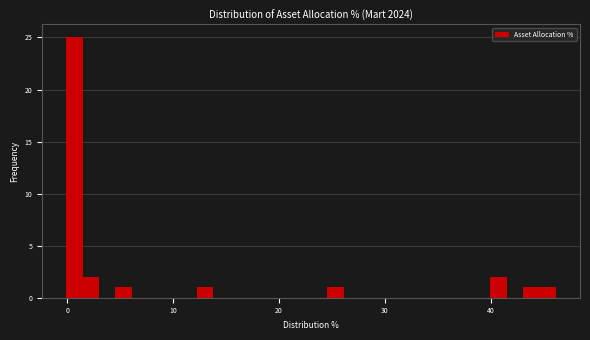

Around what value on the x-axis is the tallest bar? Give the approximate position of its centre, as read against the axis.

1